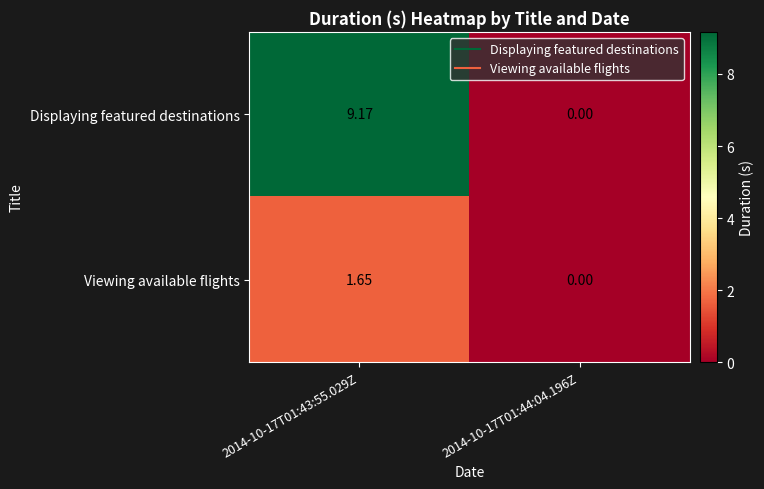

How many data points does each series have?

2